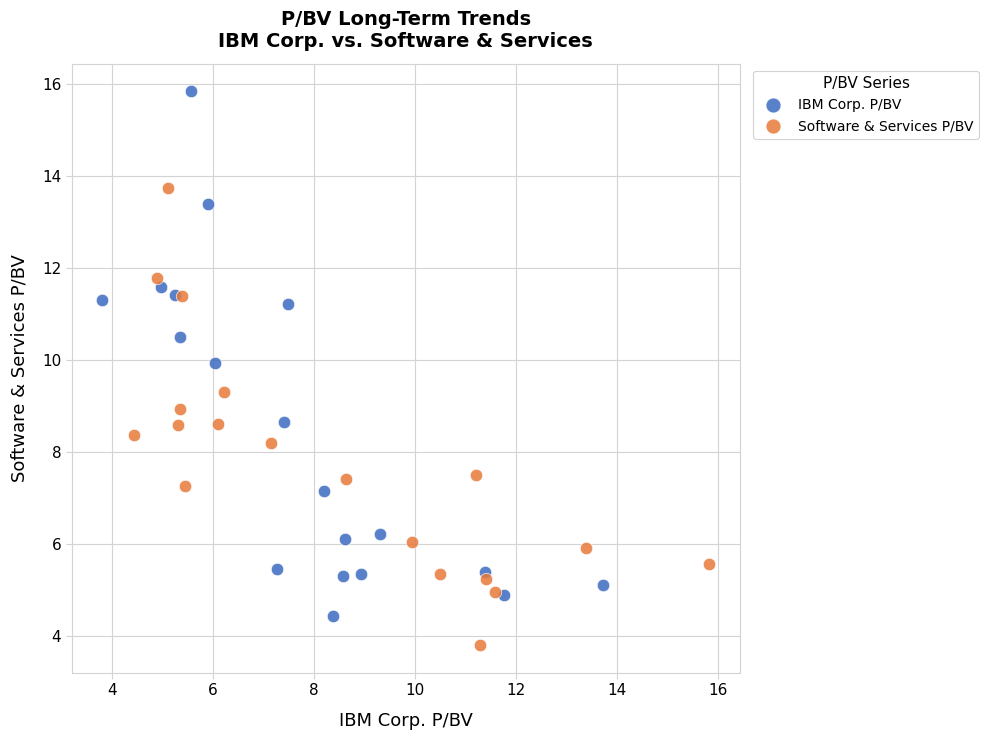

Which series contains the lowest Y value?

Software & Services P/BV